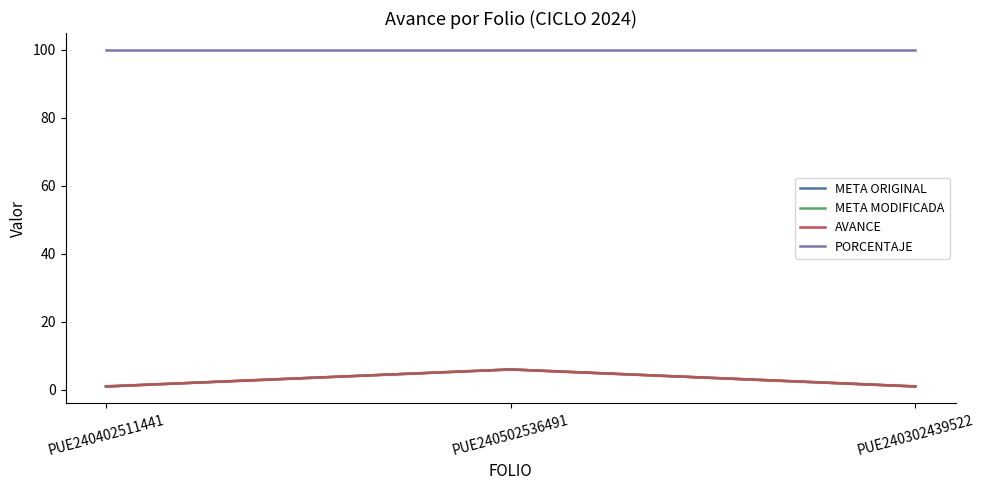

What is the label of the 1st point from the right?

PUE240302439522